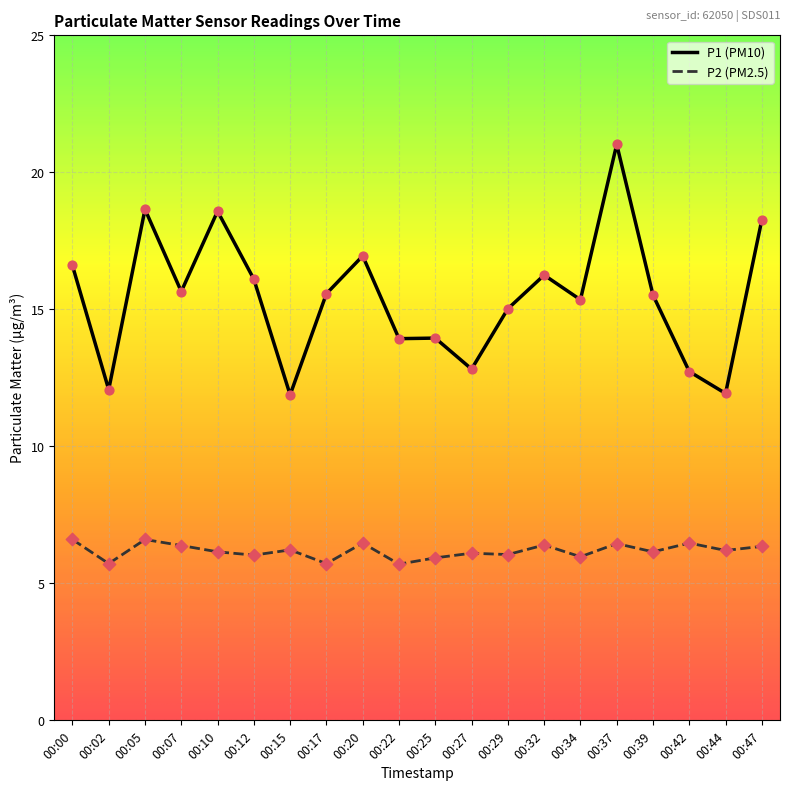

What is the total value across all series at 00:42?

19.2